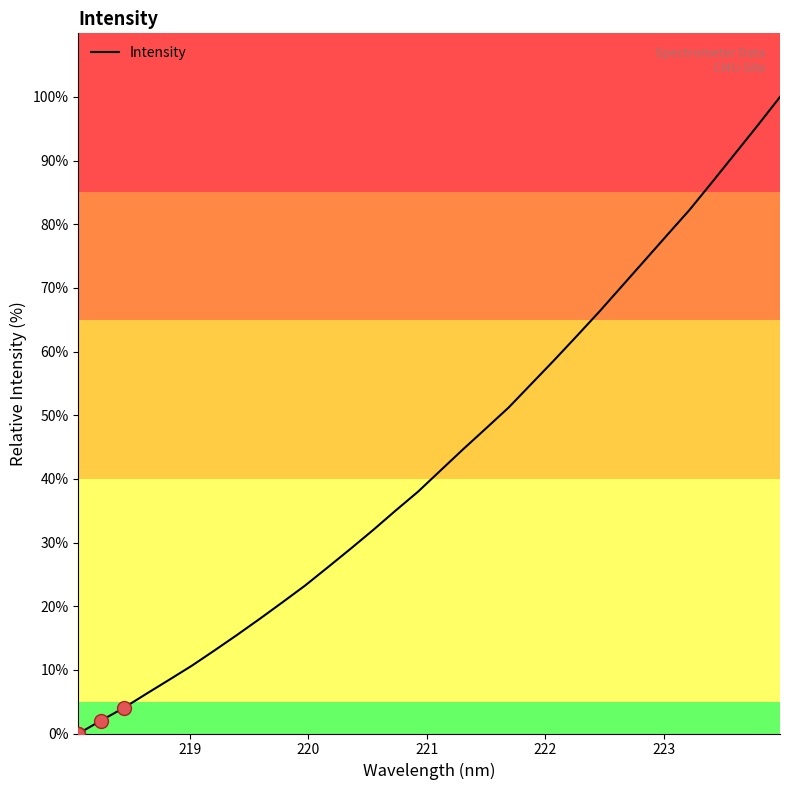

What is the greatest value displayed?

100.0